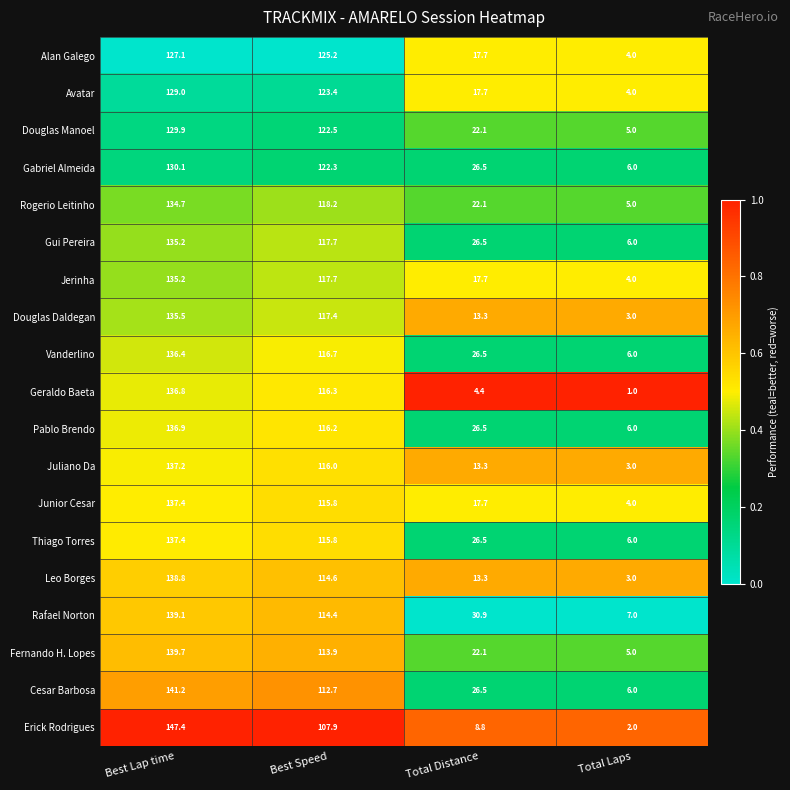

True or false: Vanderlino has a value of 26.5 at Total Distance.

True